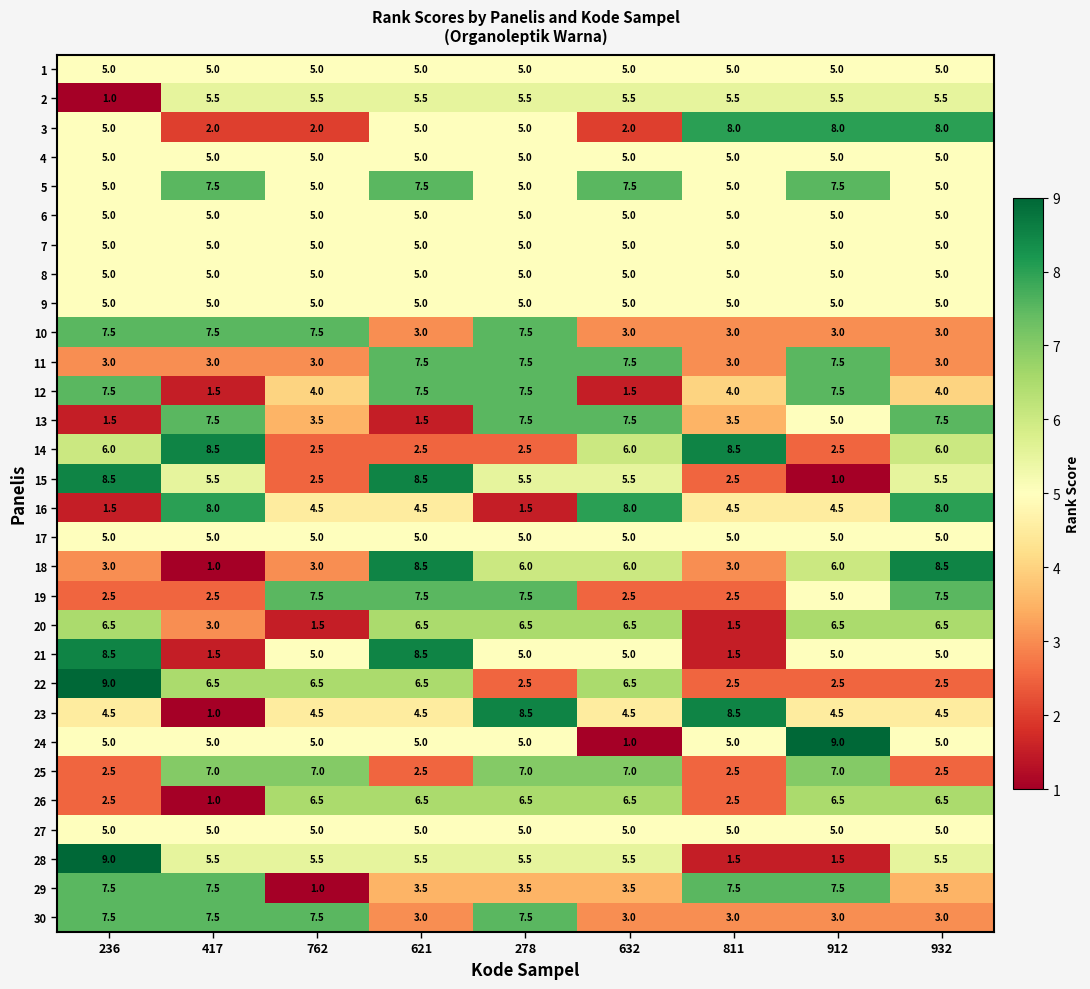

What is the maximum value shown in the chart?

9.0